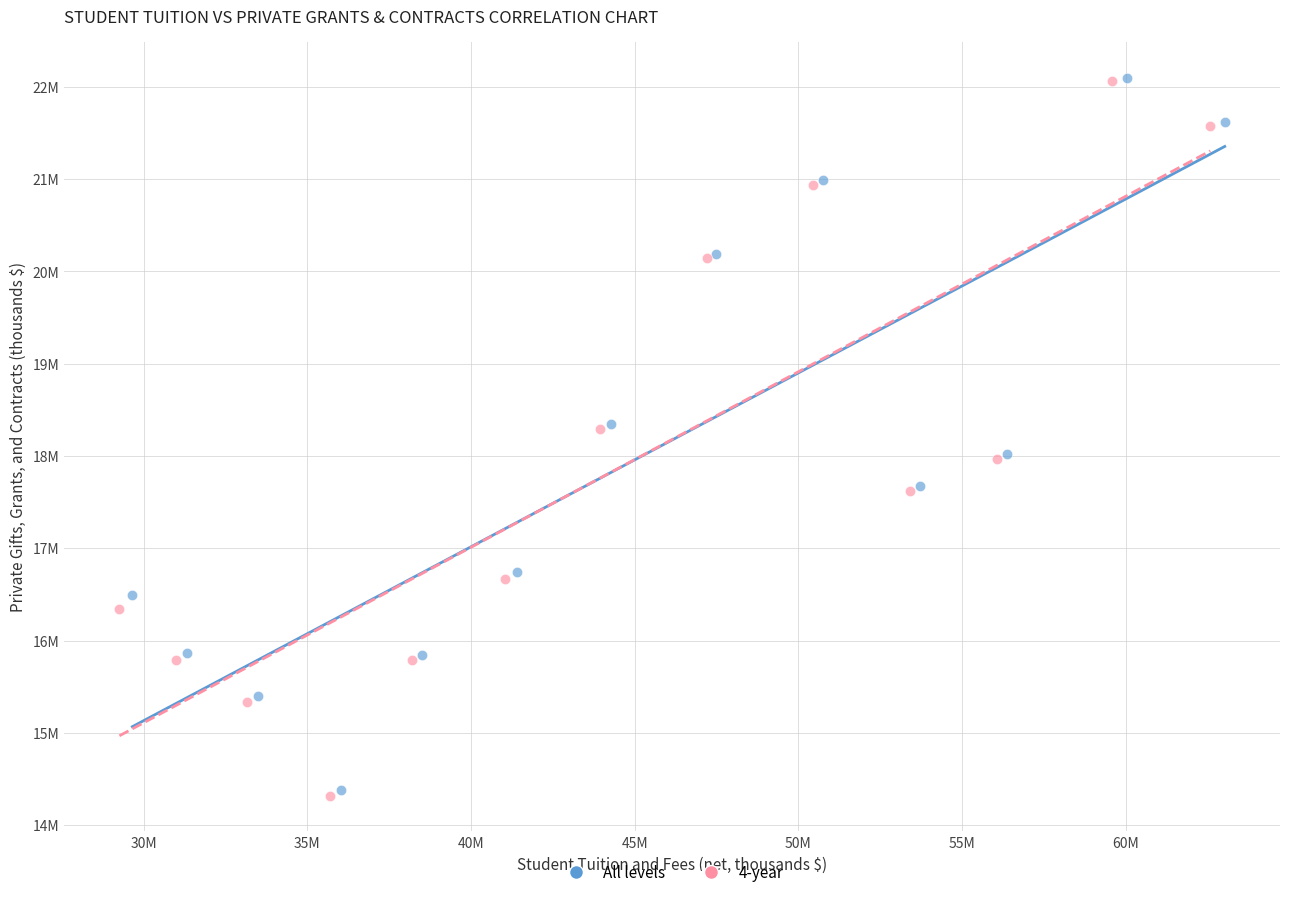

Which series has the largest Y range (max minus min)?

4-year